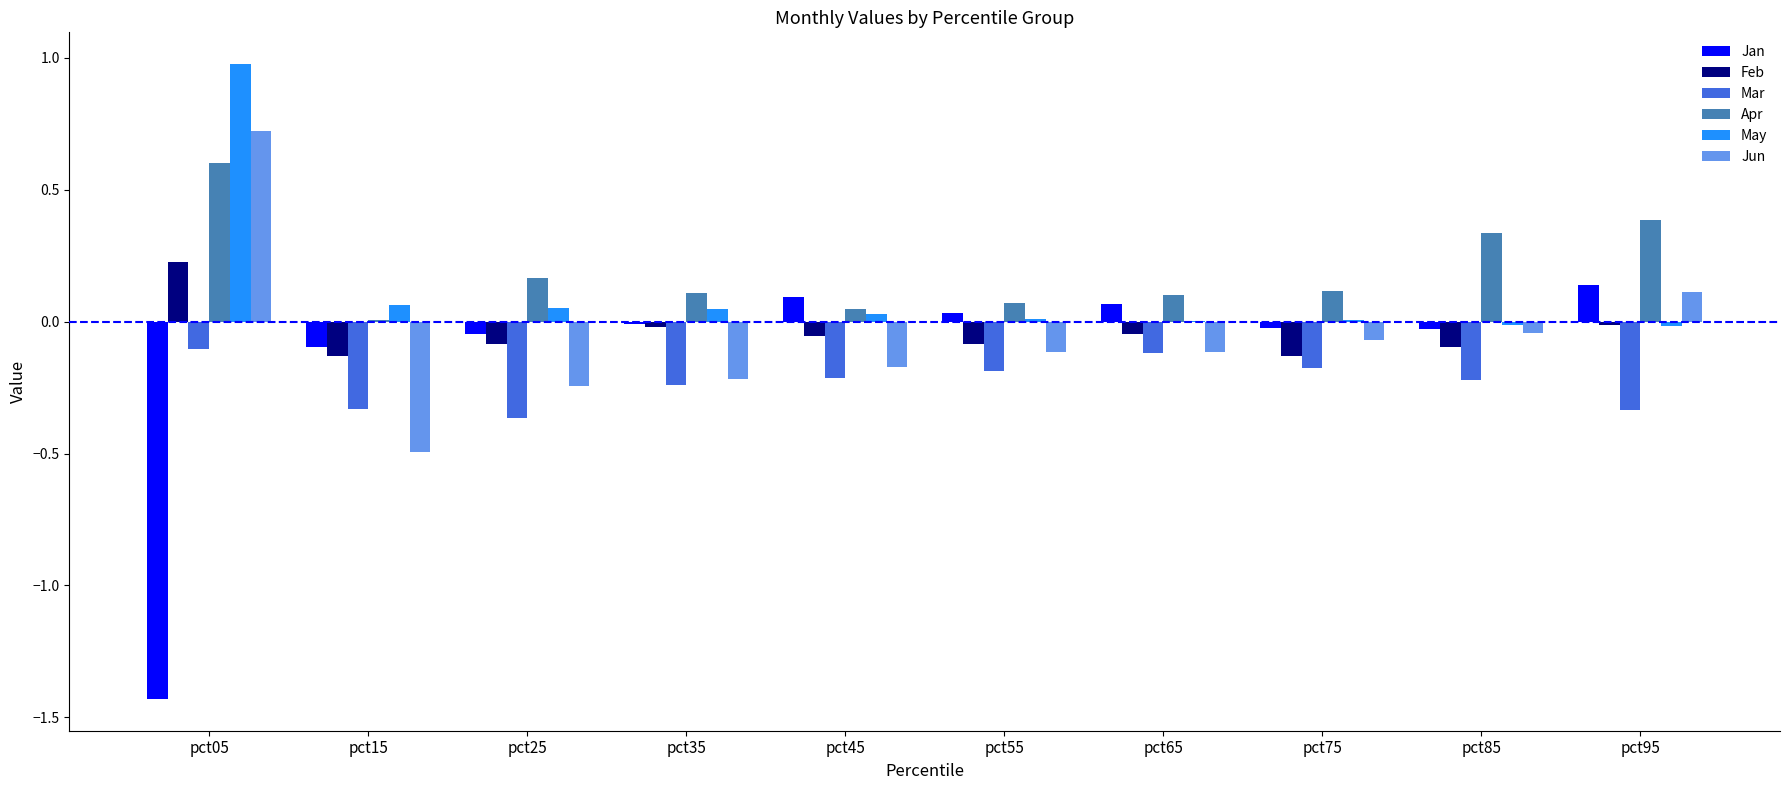

Does the chart contain stacked bars?

No